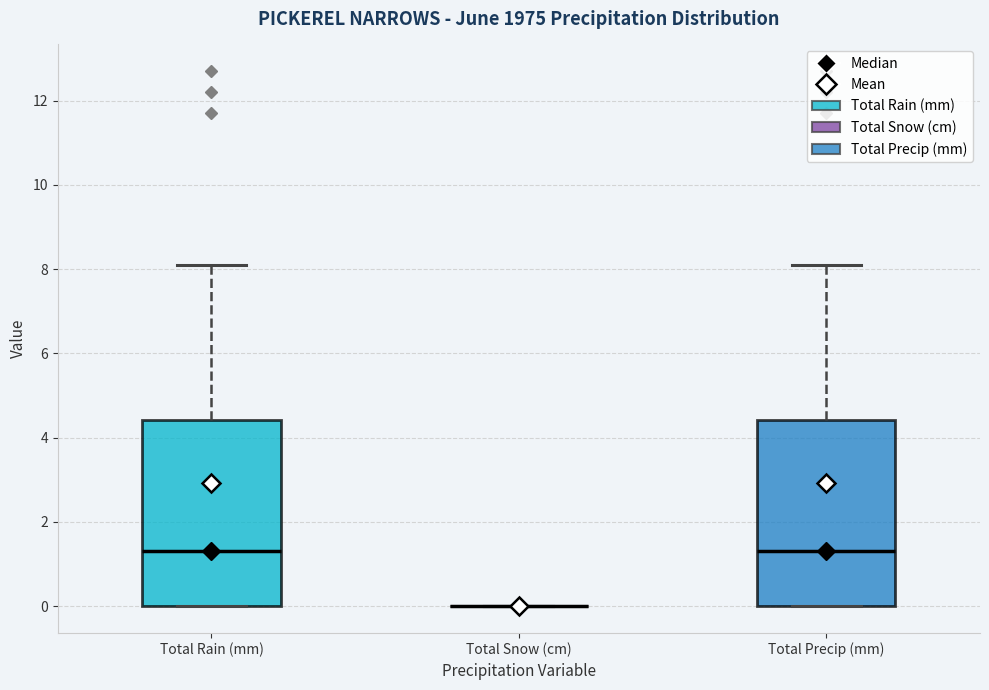

Reading left to right, transcribe this box plot: for each box, give where its median line is, the range the box spans, and where its two whiskers end, as read against the y-axis. The values are not printed on the chart, so give them approximately, as read against the axis.

Total Rain (mm): median 1.4, box 0.0 to 4.4, whiskers 0.0 to 8.2
Total Snow (cm): box collapsed to a line at 0.0, whiskers 0.0 to 0.0
Total Precip (mm): median 1.4, box 0.0 to 4.4, whiskers 0.0 to 8.2